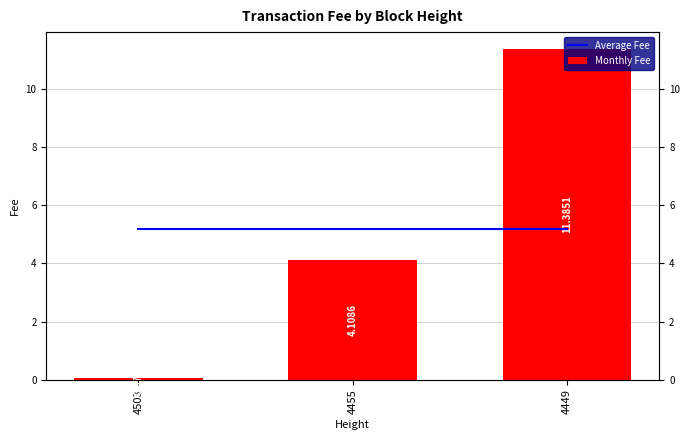

Is it true that Monthly Fee equals 11.4 at 4449?

True